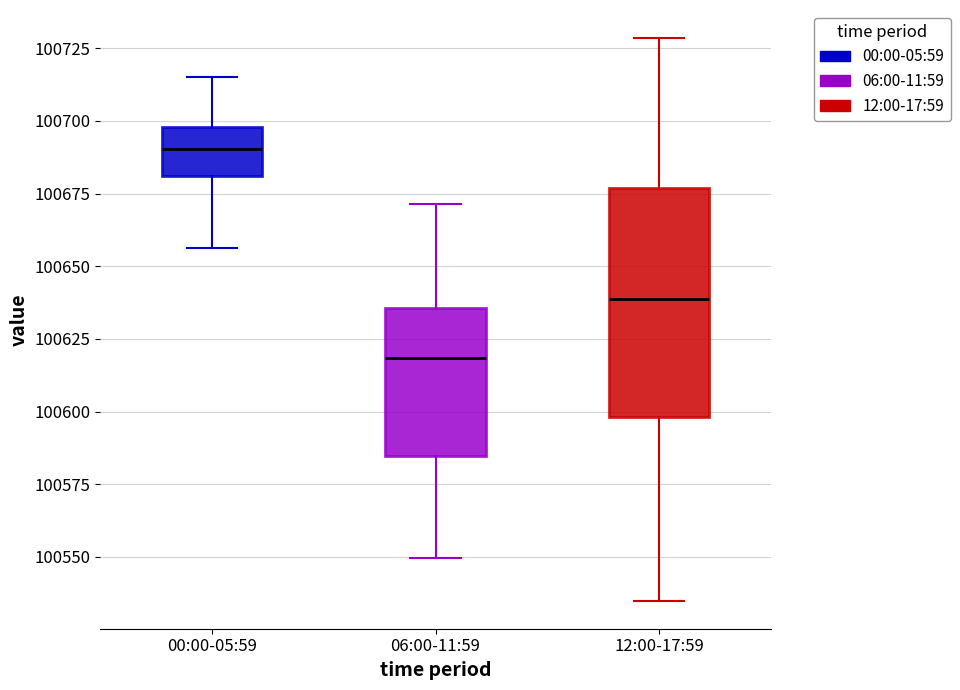

Where is the upper edge of the box for 12:00-17:59 on the y-axis? The values are not printed on the chart, so give them approximately, as read against the axis.

100675